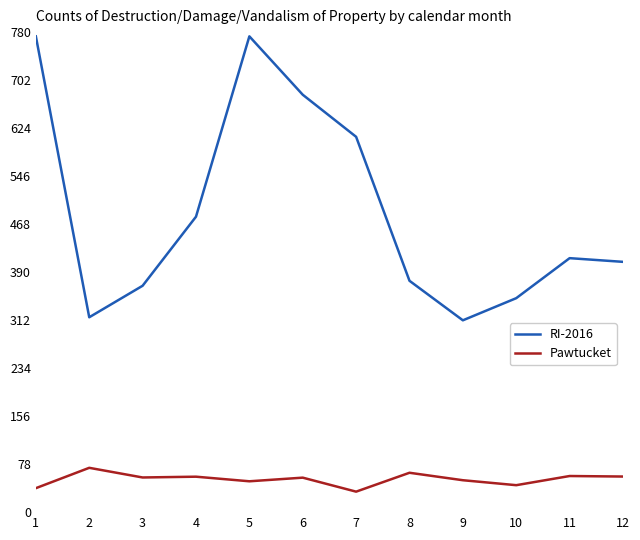

The RI-2016 series shows 316.6 at 2. True or false?

True